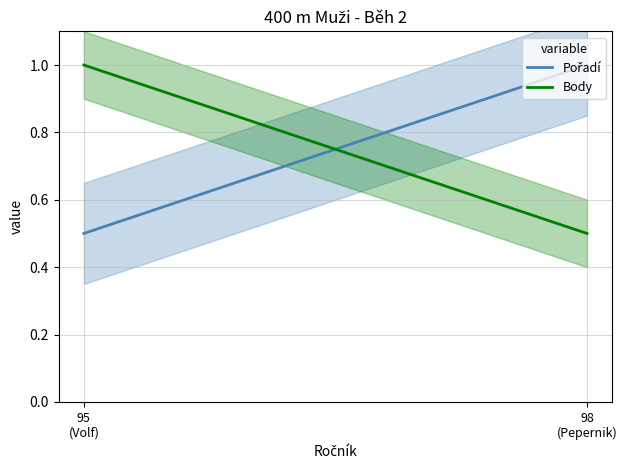

What is the maximum value shown in the chart?

1.0